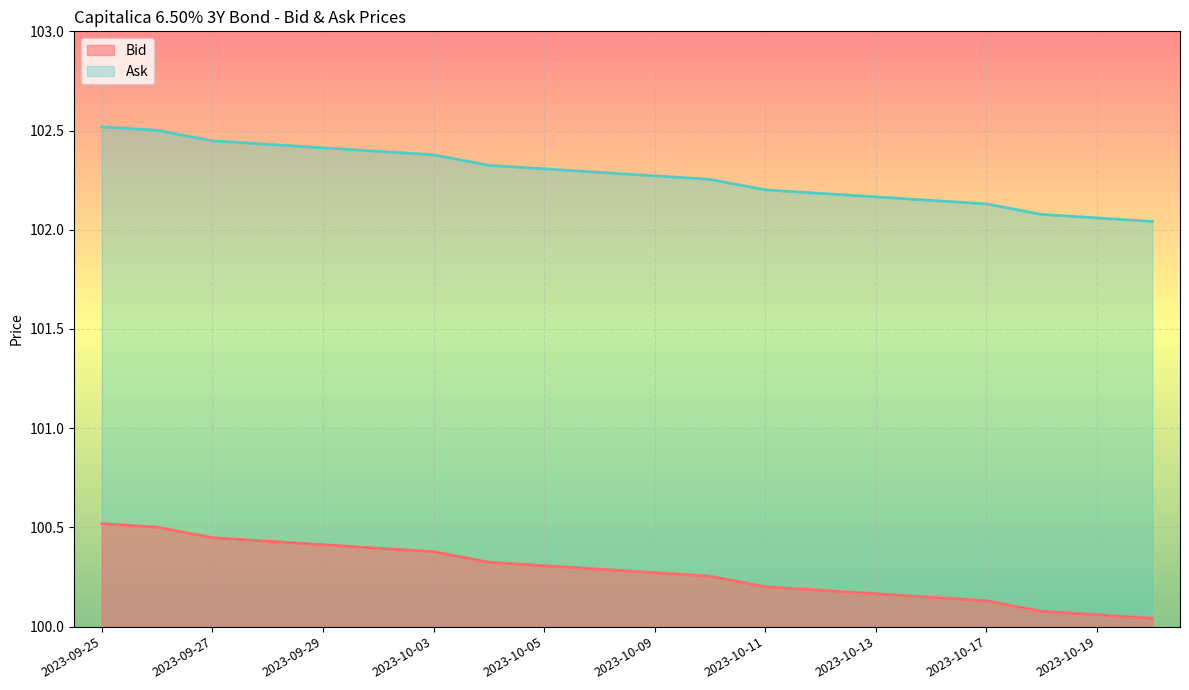

List the series in order of their overall mean, highest first.

Ask, Bid